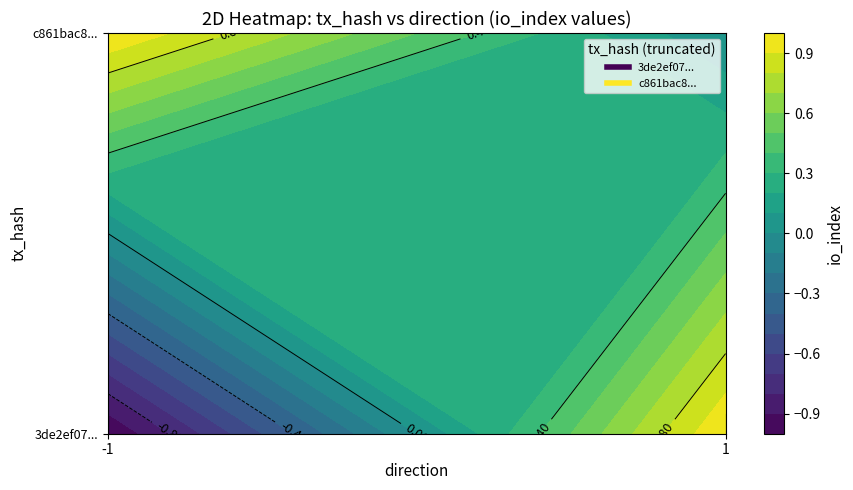

Rank the series by their maximum value, from lowest to highest.

3de2ef07474e799e5919832dbd413384aa76c9b, c861bac8ab73e984d4b2ef5acdaa8d38cffb825